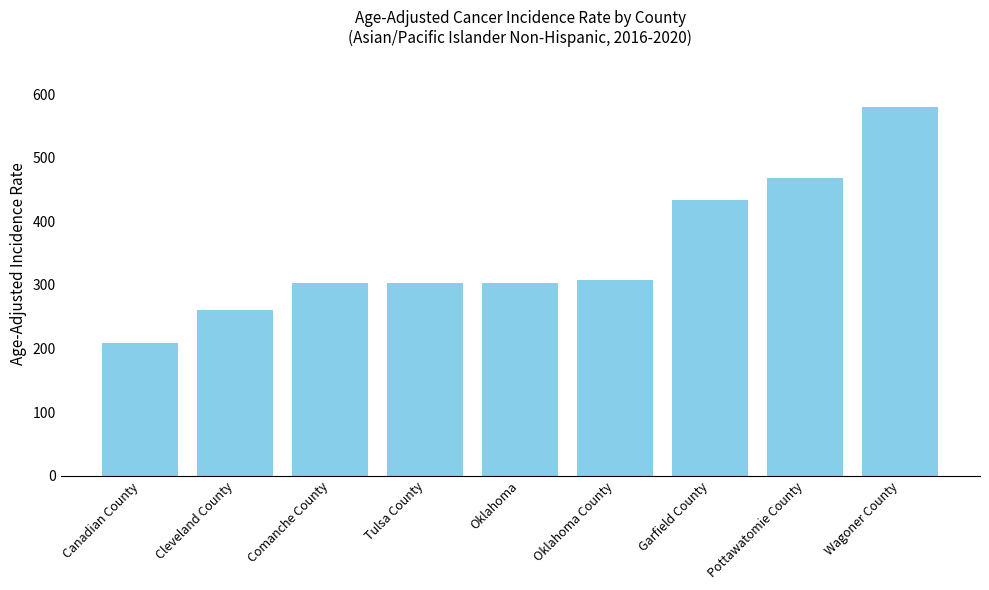

What is the label of the 9th bar from the right?

Canadian County